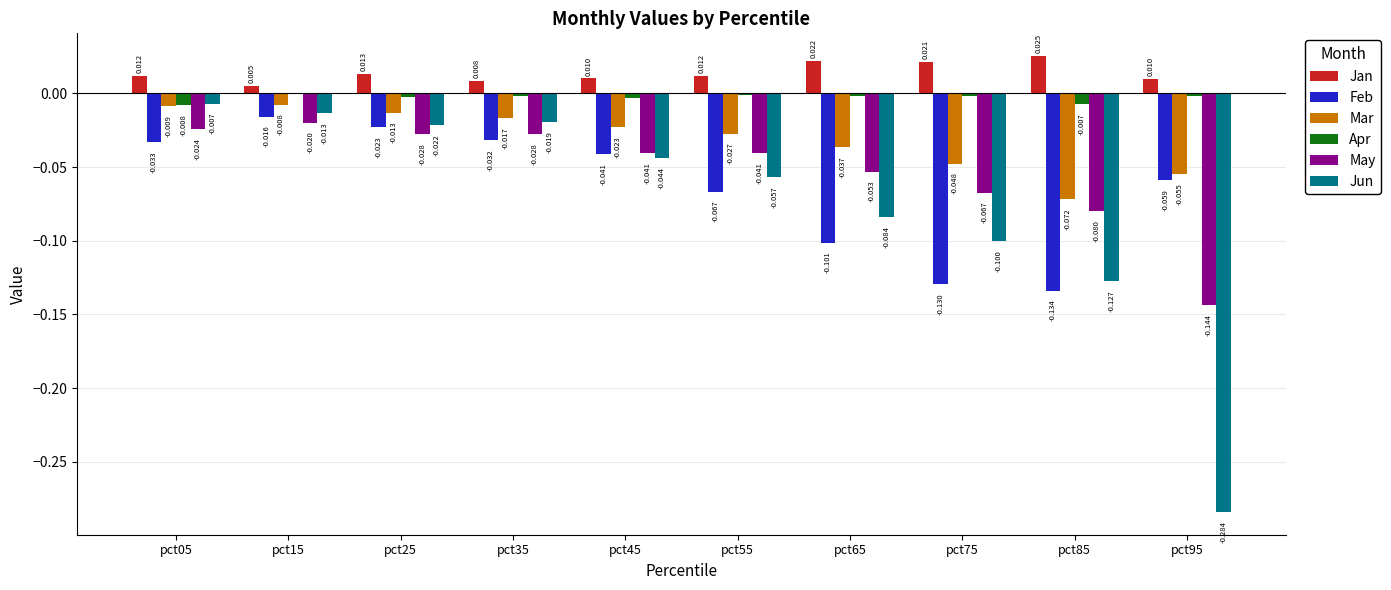

Which series has the largest total across all categories?

Jan